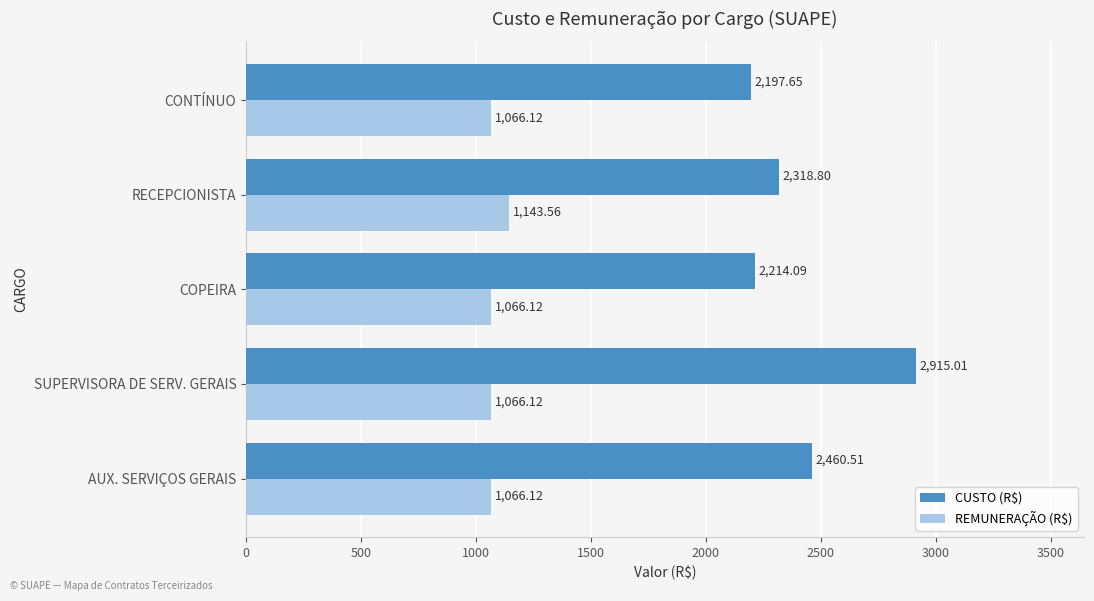

List the labels in order of CUSTO (R$) value, smallest first.

CONTÍNUO, COPEIRA, RECEPCIONISTA, AUX. SERVIÇOS GERAIS, SUPERVISORA DE SERV. GERAIS